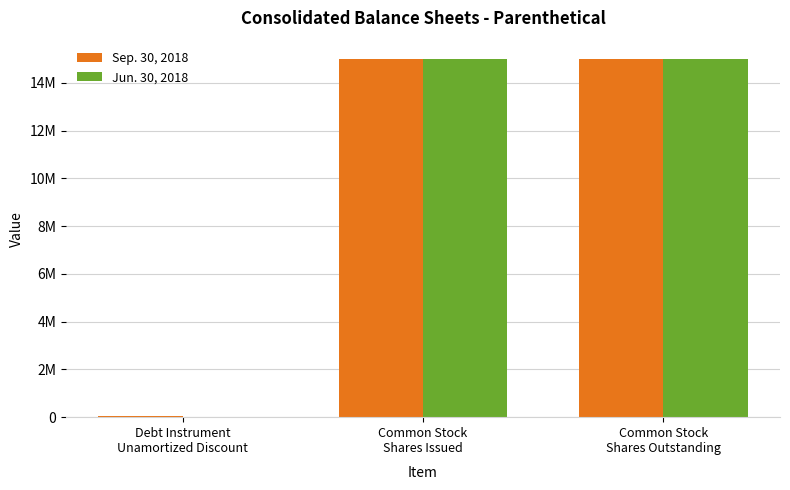

What are all the series names shown in the legend?

Sep. 30, 2018, Jun. 30, 2018